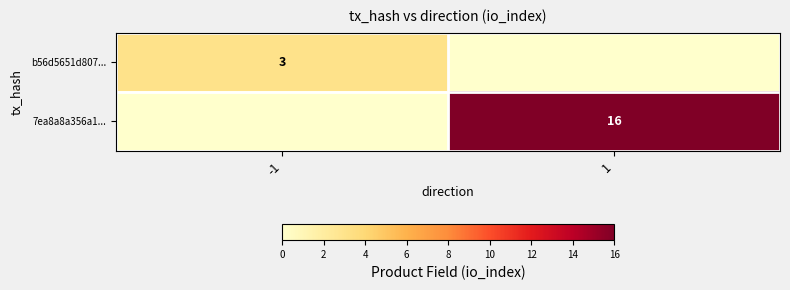

What is the maximum value shown in the chart?

16